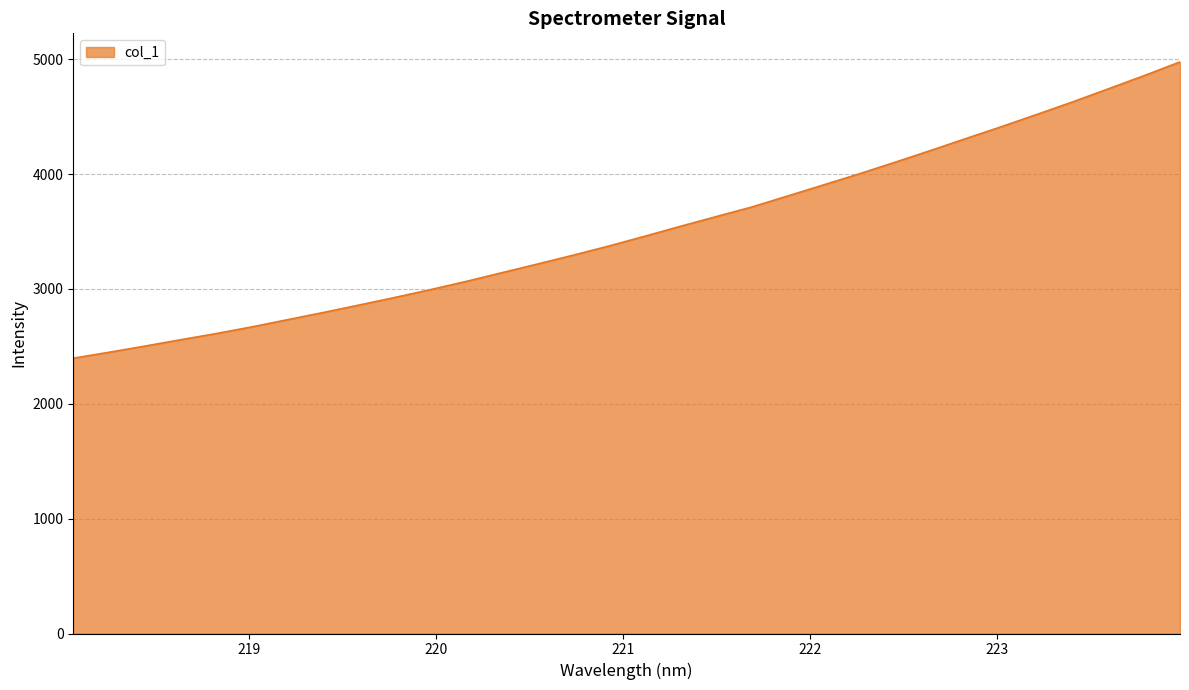

Count the number of values greater than 3459.

16